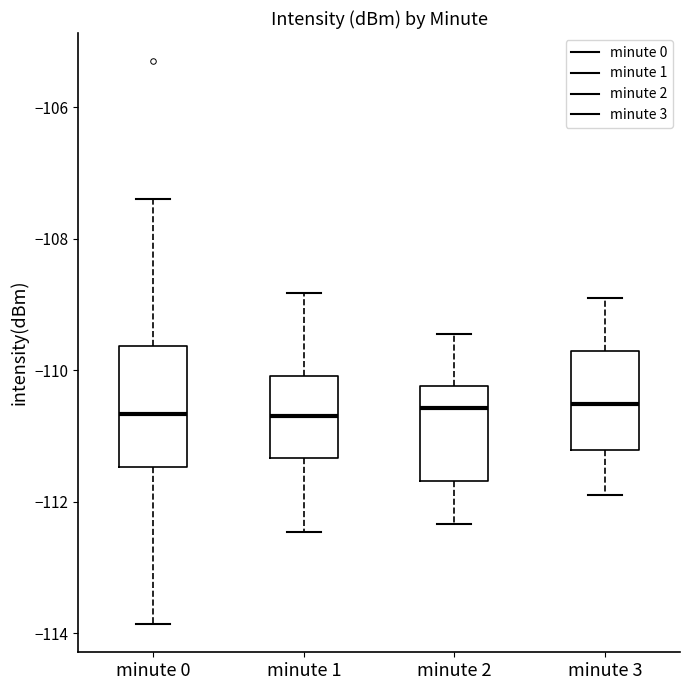

Reading left to right, transcribe this box plot: for each box, give where its median line is, the range the box spans, and where its two whiskers end, as read against the y-axis. The values are not printed on the chart, so give them approximately, as read against the axis.

minute 0: median -110.6, box -111.4 to -109.6, whiskers -113.8 to -107.4
minute 1: median -110.8, box -111.4 to -110.0, whiskers -112.4 to -108.8
minute 2: median -110.6, box -111.6 to -110.2, whiskers -112.4 to -109.4
minute 3: median -110.6, box -111.2 to -109.8, whiskers -112.0 to -109.0